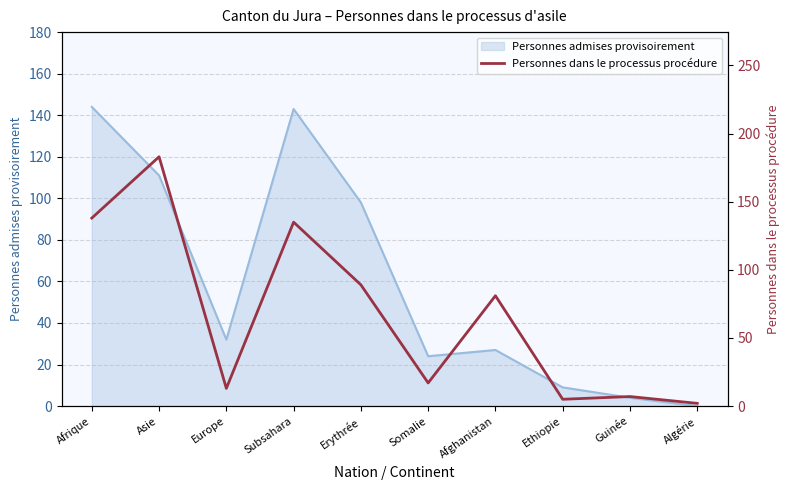

The value at Guinée is 2. True or false?

False